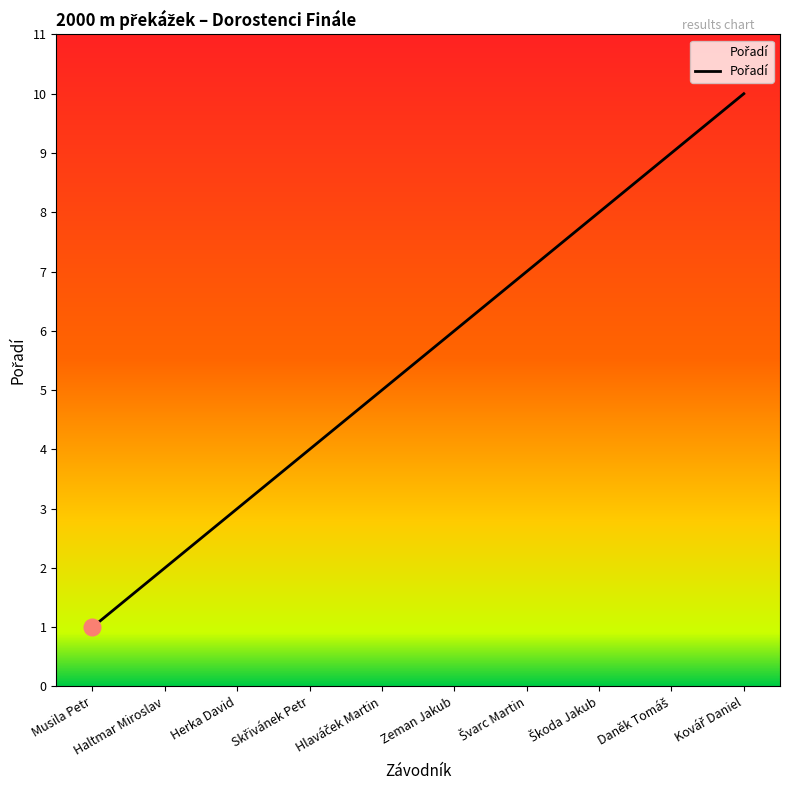

What is the difference between the maximum and minimum values?

9